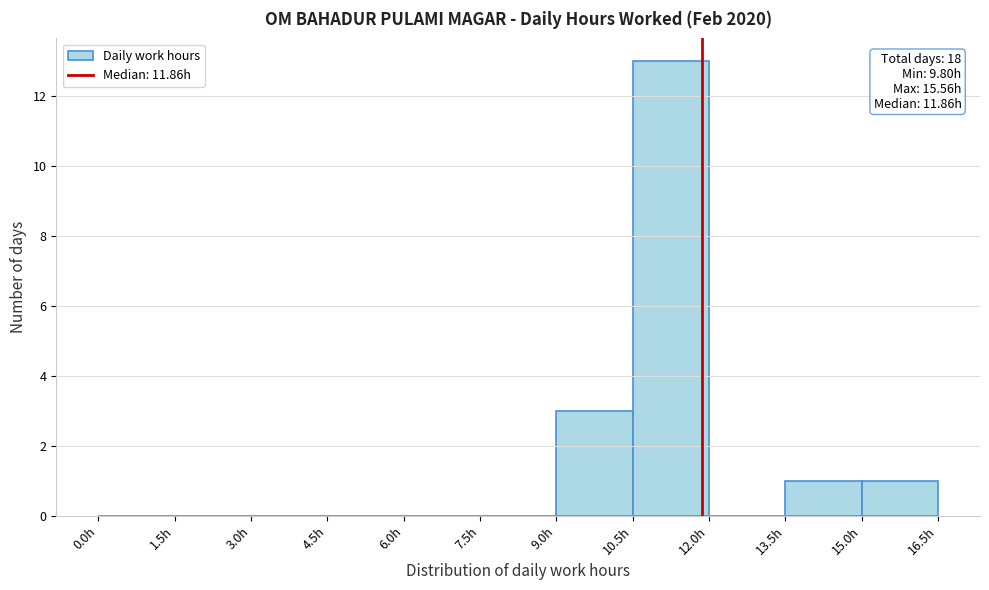

Which range on the x-axis has the tallest bar?

10.5 to 12.0